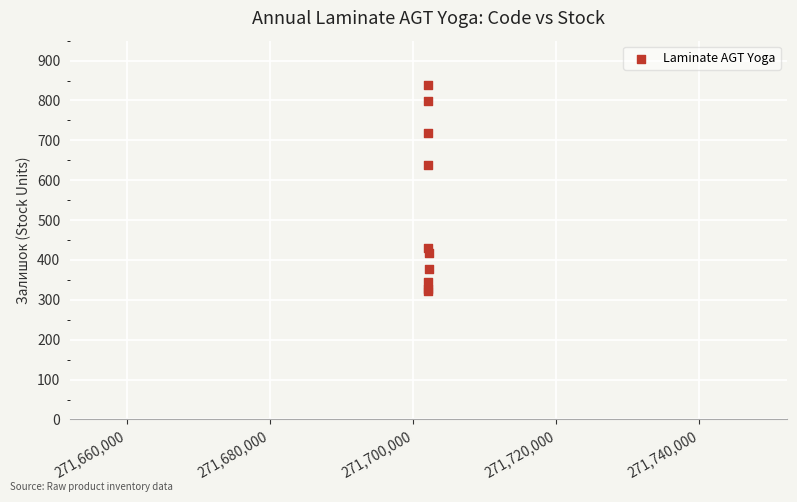

What Y value in the scatter plot is closest to 581?

637